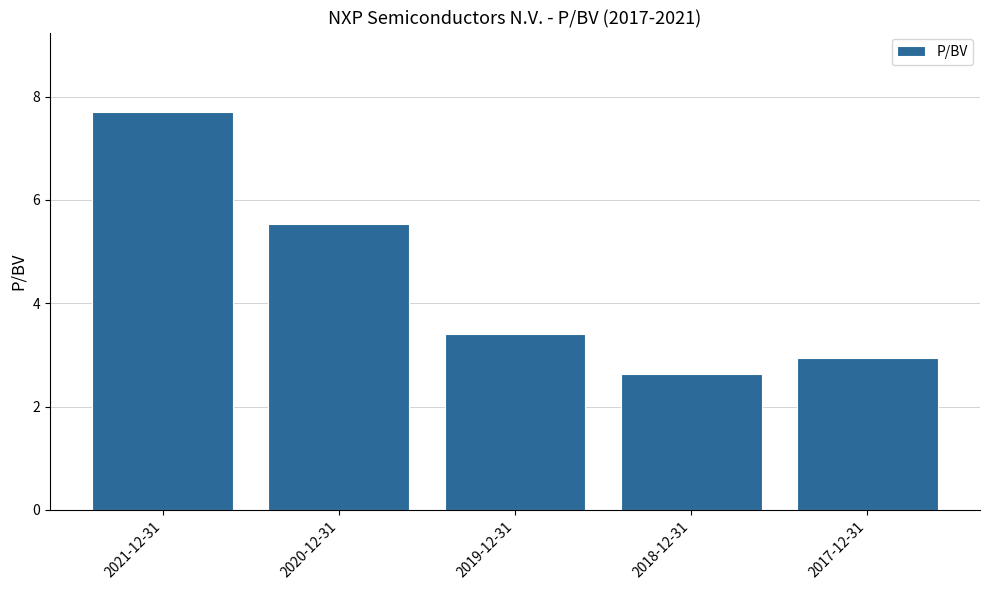

What is the ratio of the value at 2018-12-31 to the value at 2017-12-31?

0.9